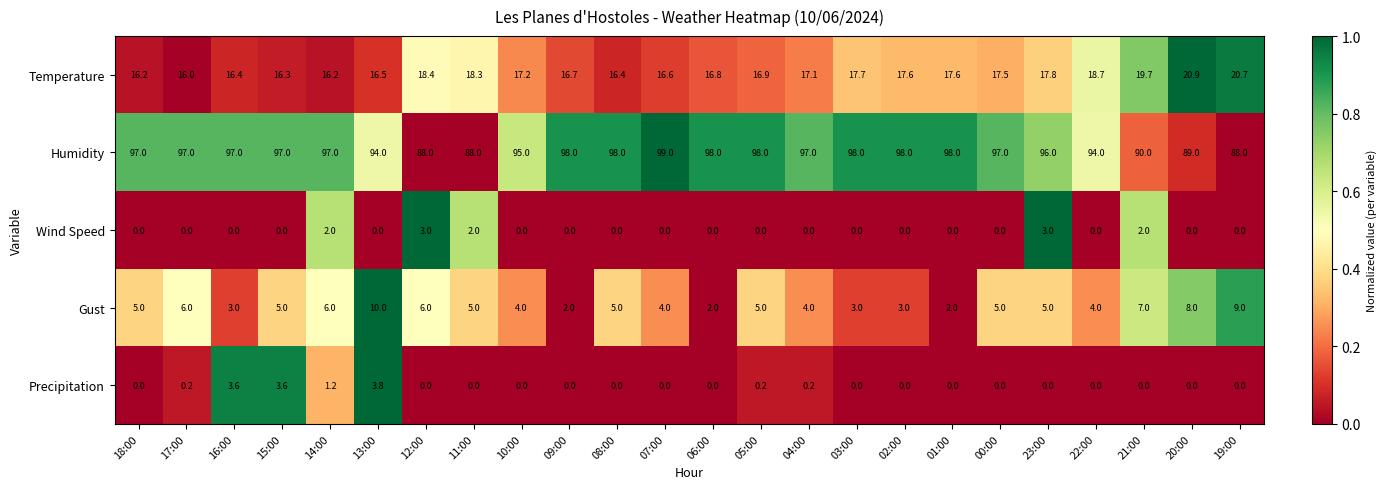

What is the difference between the highest and lowest values at 07:00?

99.0